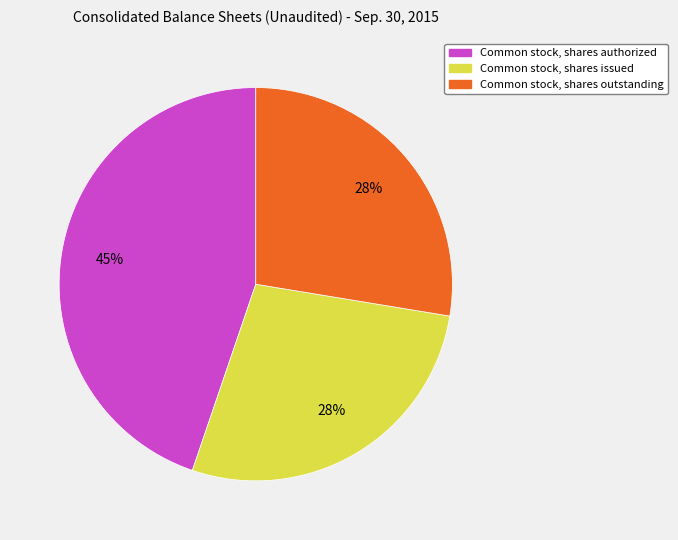

To the nearest percent, what is the average slice percentage?

33%